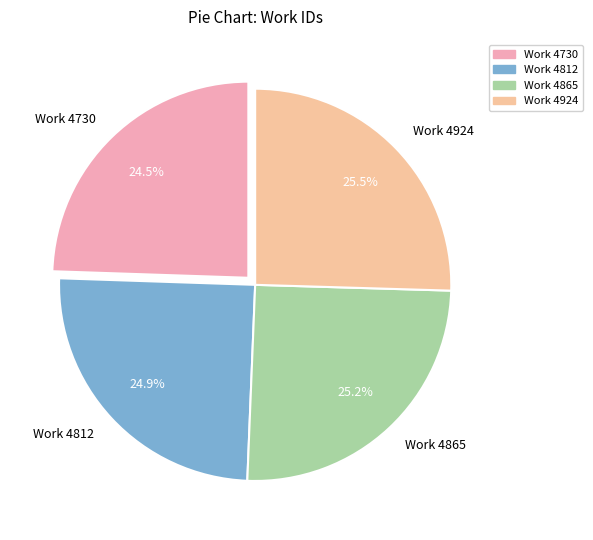

Which has a higher value, Work 4924 or Work 4812?

Work 4924